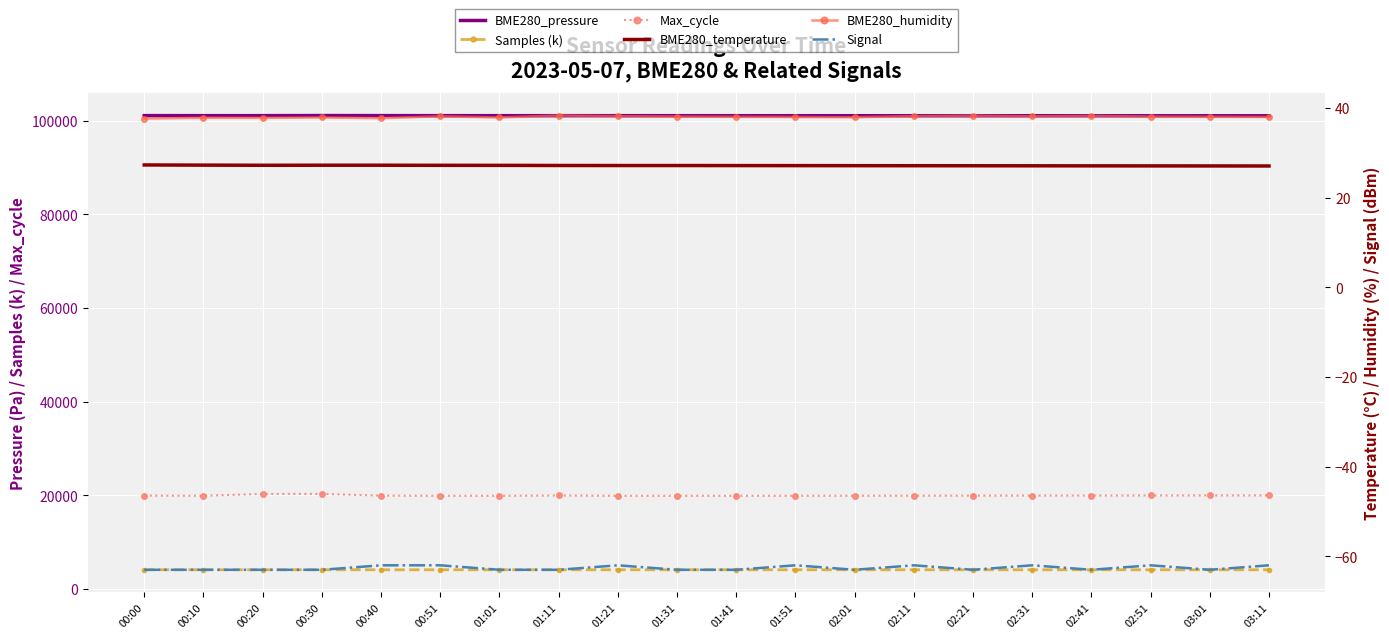

True or false: BME280_pressure and BME280_temperature intersect in this chart.

False